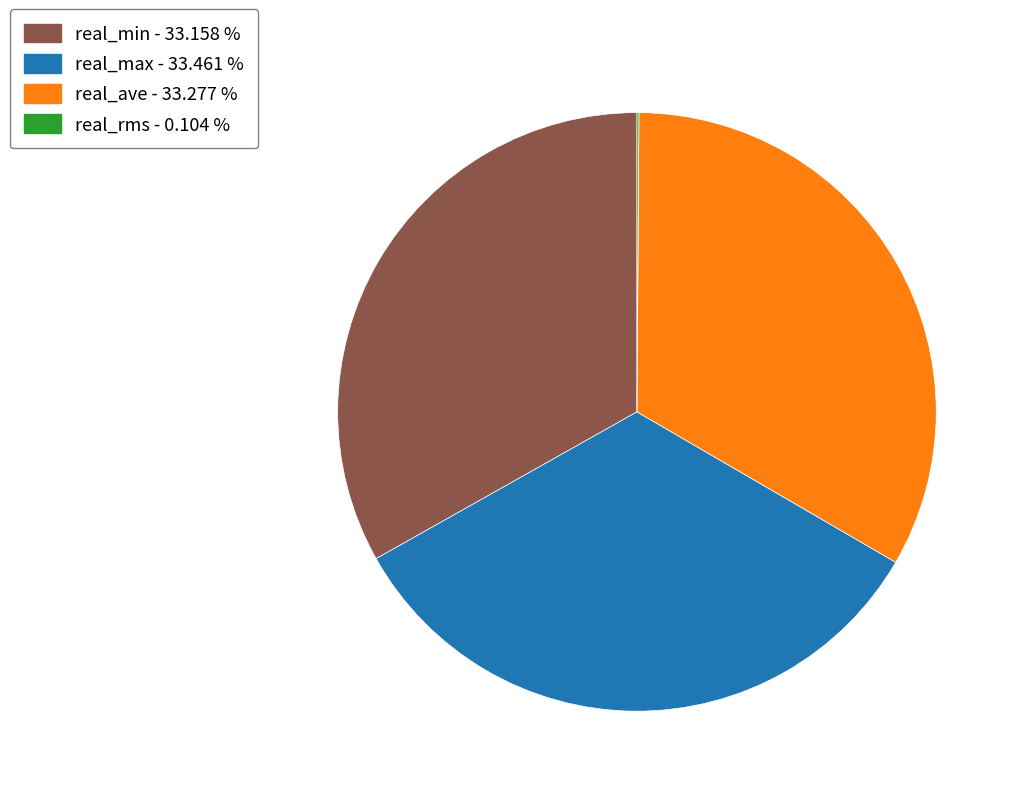

Is there a majority slice in this chart?

No